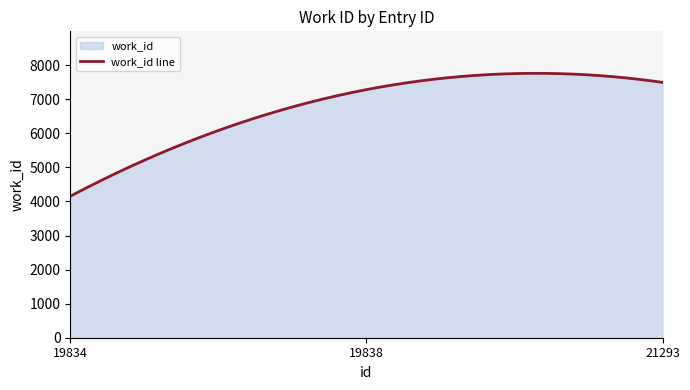

List the labels in order of value, largest first.

21293, 19838, 19834